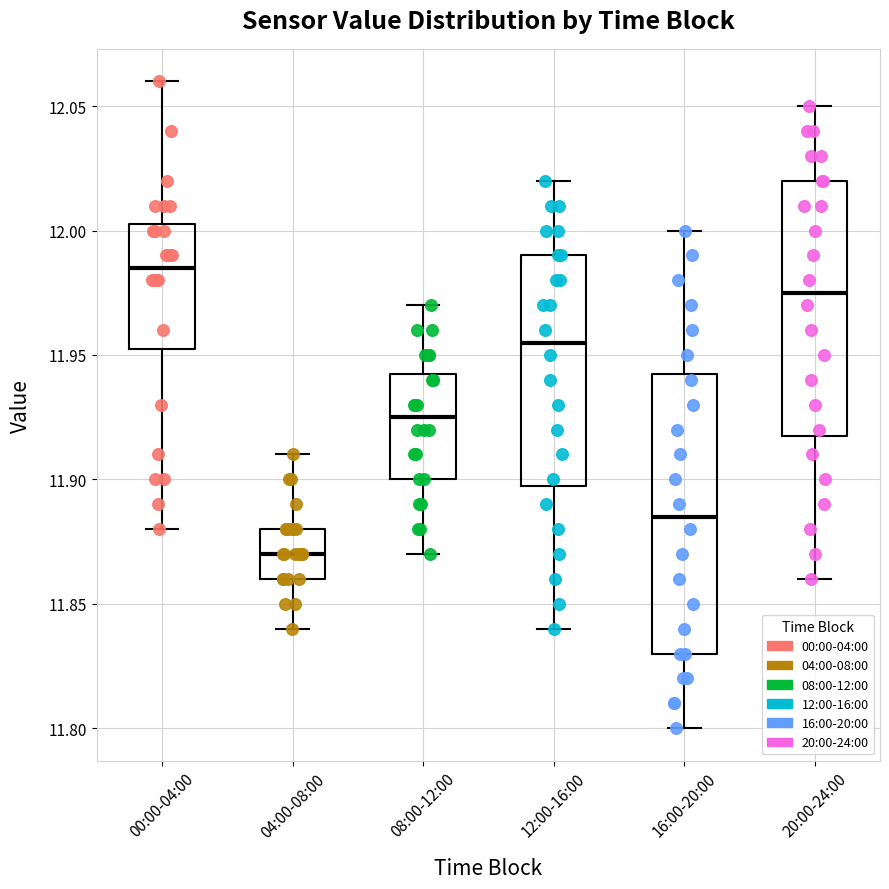

Where does the median line of the box for 16:00-20:00 sit on the y-axis? The values are not printed on the chart, so give them approximately, as read against the axis.

11.885